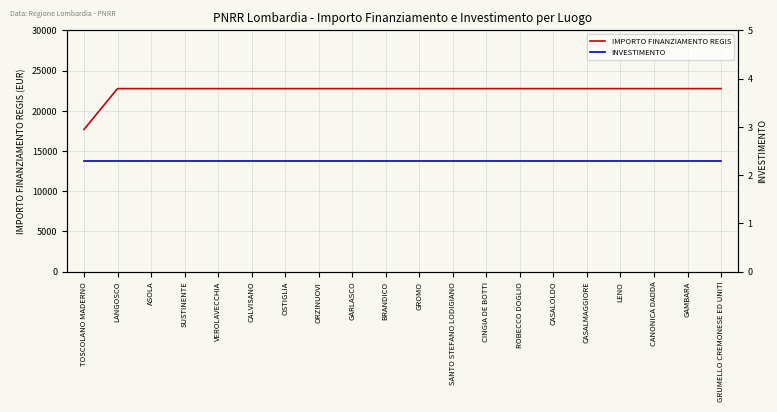

What is the lowest value of the IMPORTO FINANZIAMENTO REGIS series?

17674.8